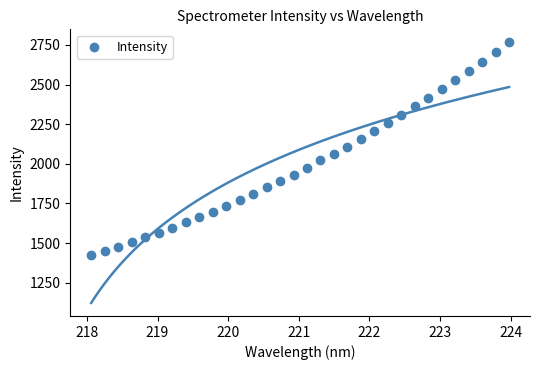

What is the range of Y values (max minus min)?

1343.0